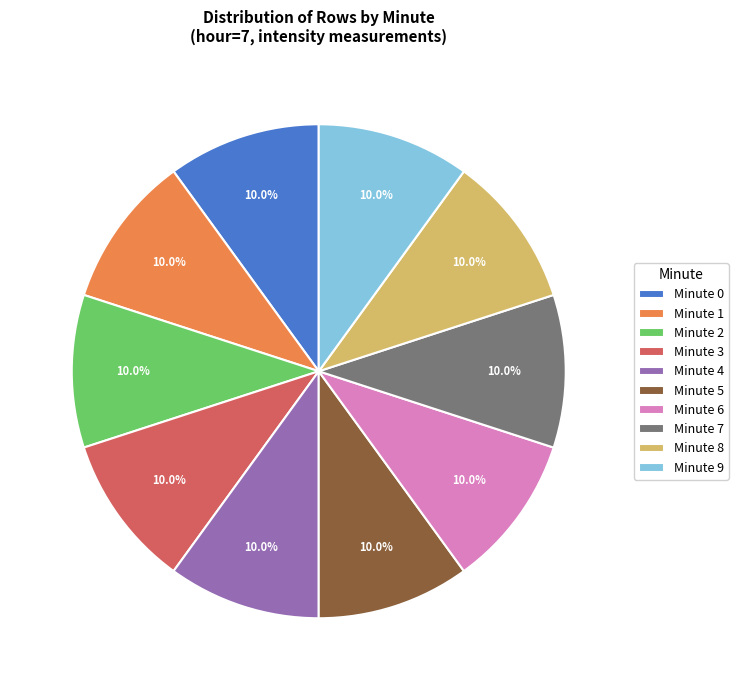

Is Minute 3 the majority of the pie?

No